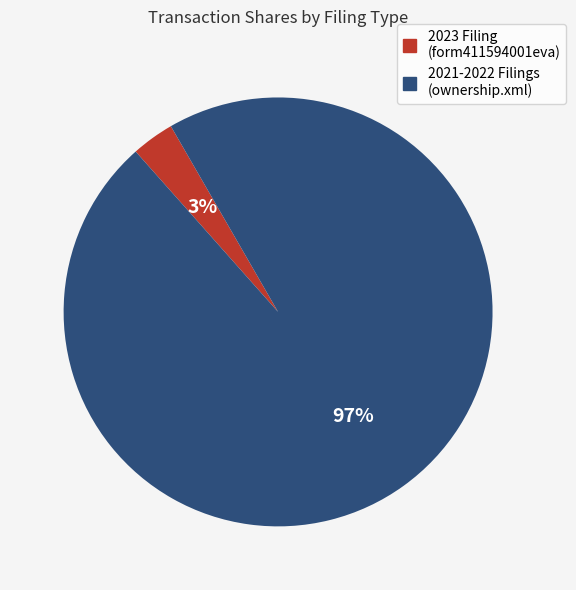

Is there a majority slice in this chart?

Yes